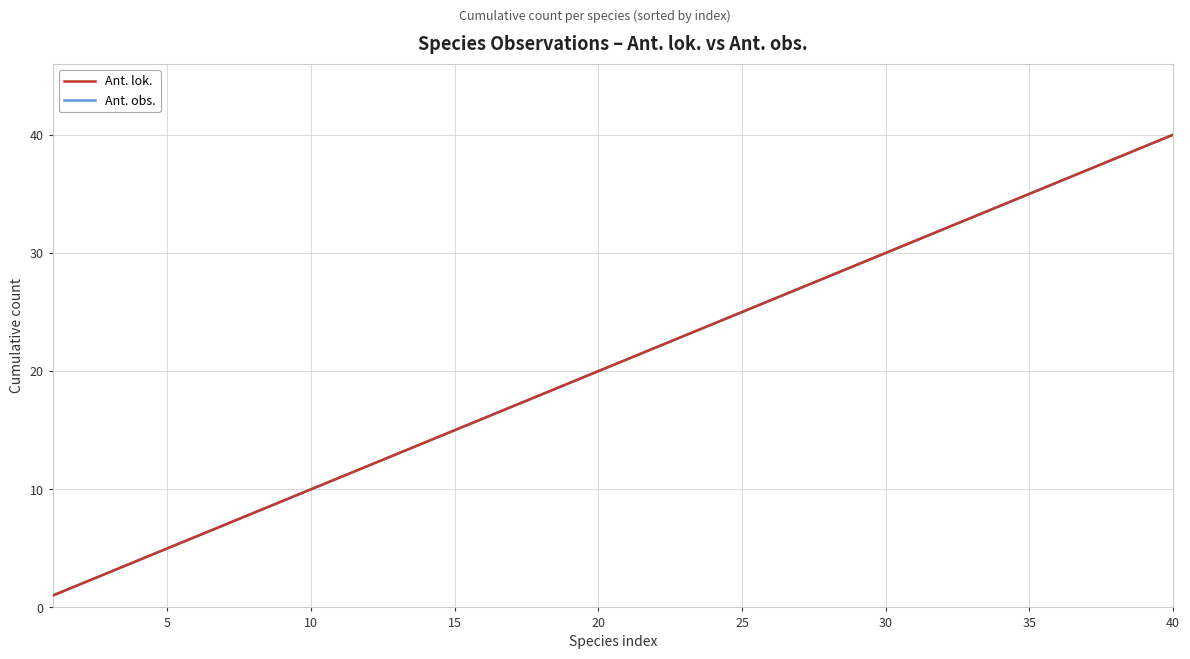

Does the chart display data point markers on the line(s)?

No